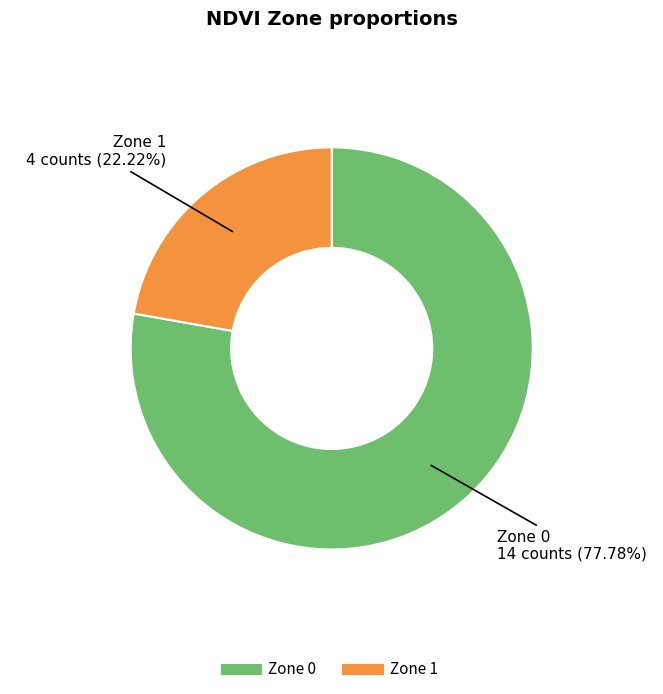

Rank the categories by value from highest to lowest.

Zone 0, Zone 1